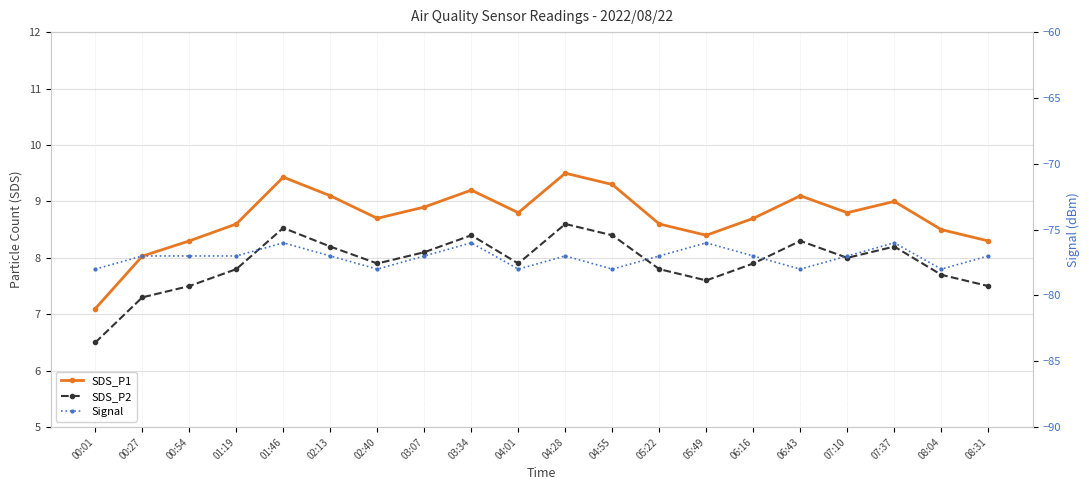

At 06:16, list the series in order from smallest to largest.

Signal, SDS_P2, SDS_P1